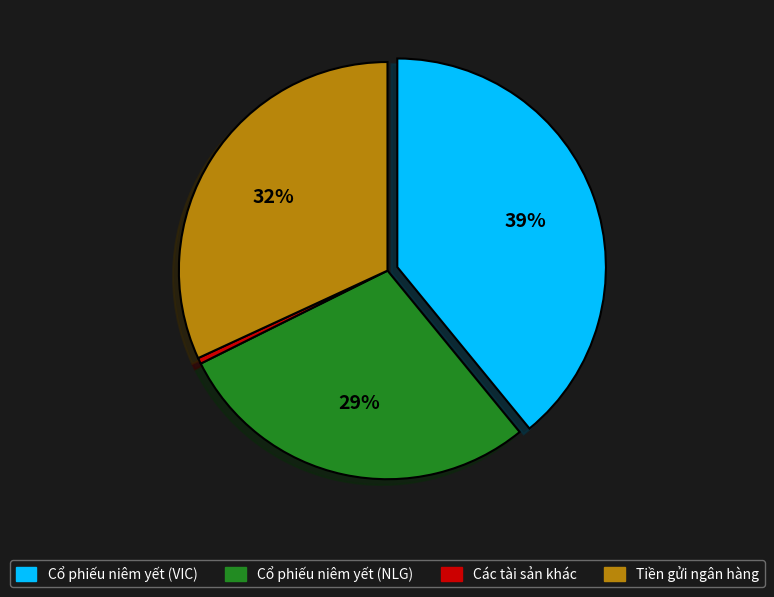

Which category has the smallest portion of the pie?

Các tài sản khác